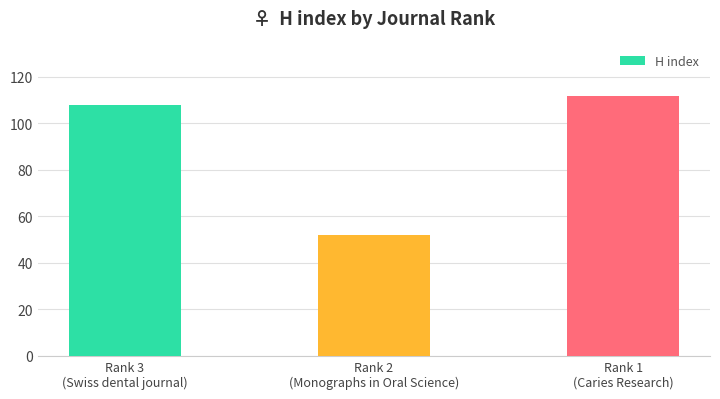

At which category does the chart reach its minimum across all series?

Rank 2
(Monographs in Oral Science)